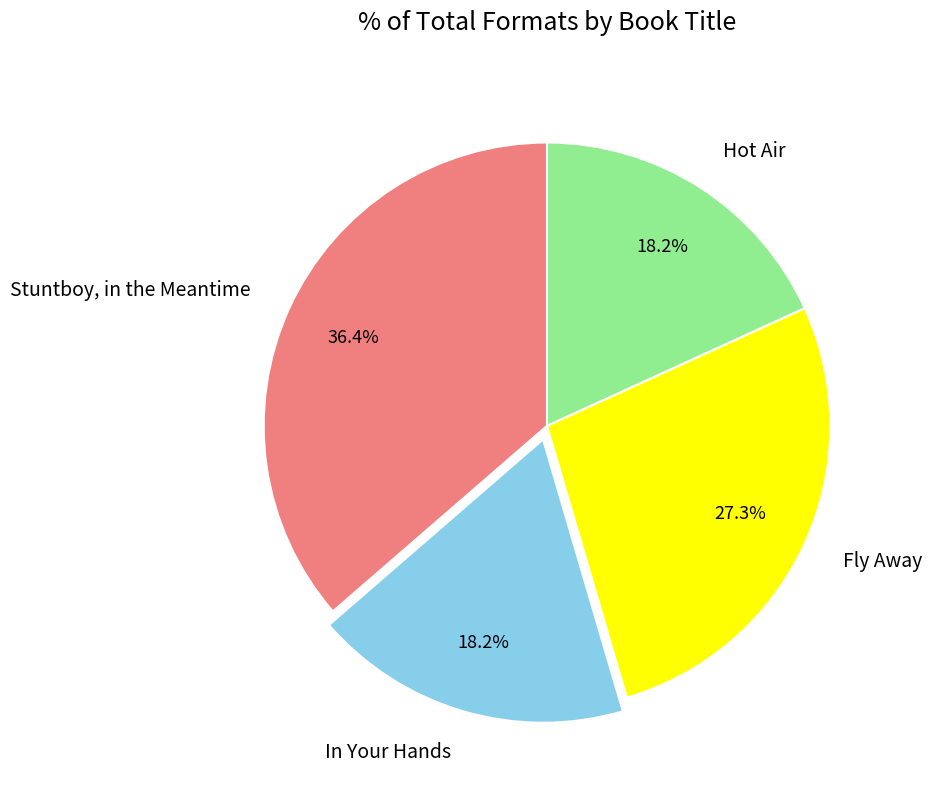

What is the largest slice in the pie chart?

Stuntboy, in the Meantime